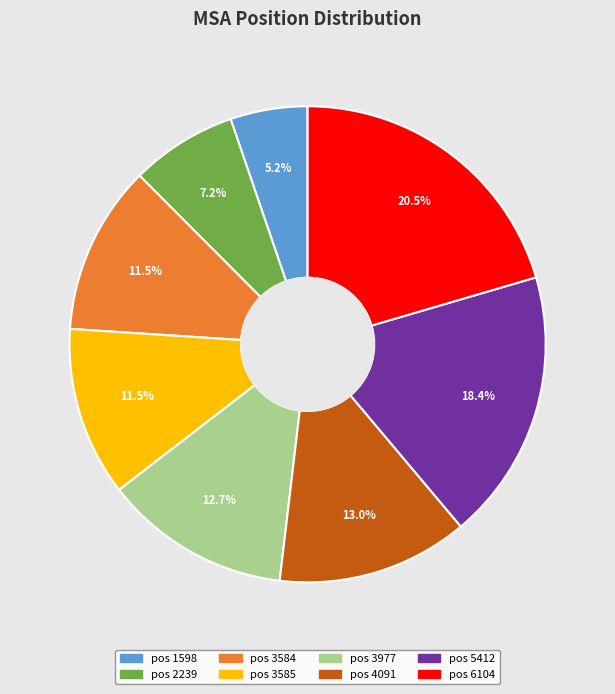

Does any single category account for the majority?

No